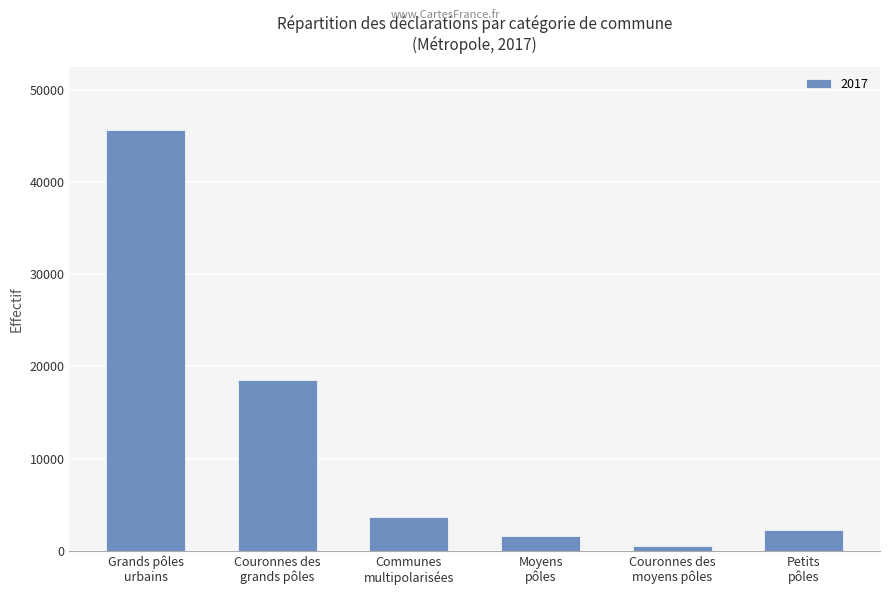

How many categories are shown in the chart?

6